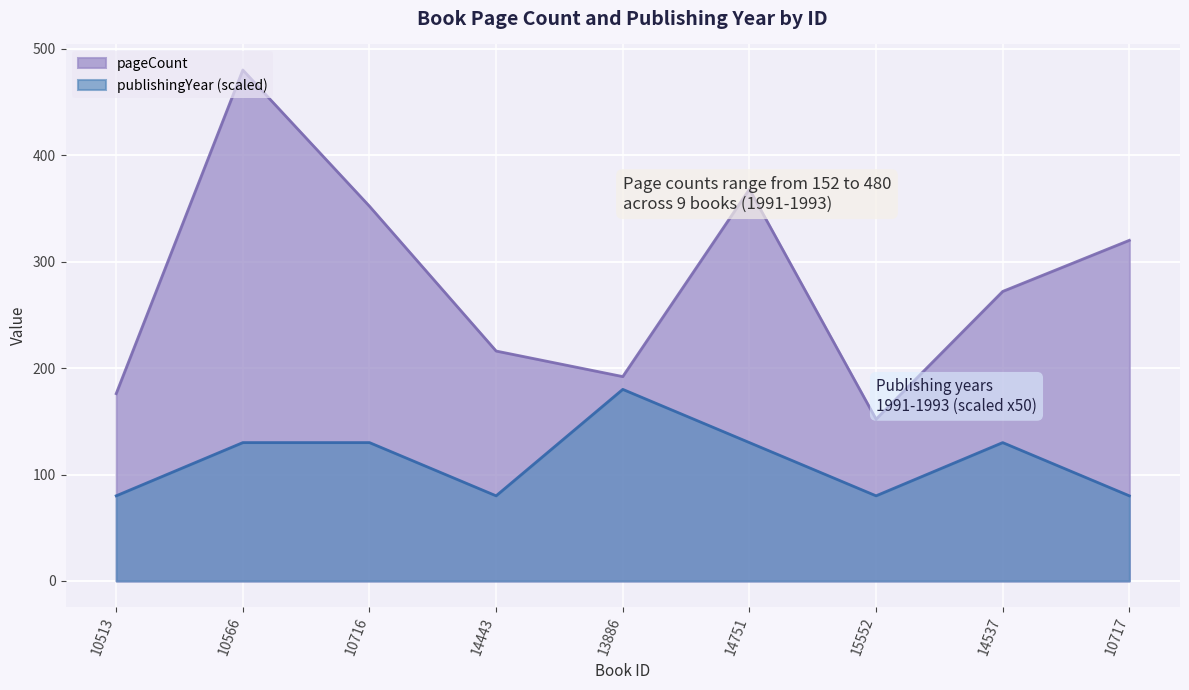

True or false: publishingYear has a value of 130 at 10566.

True